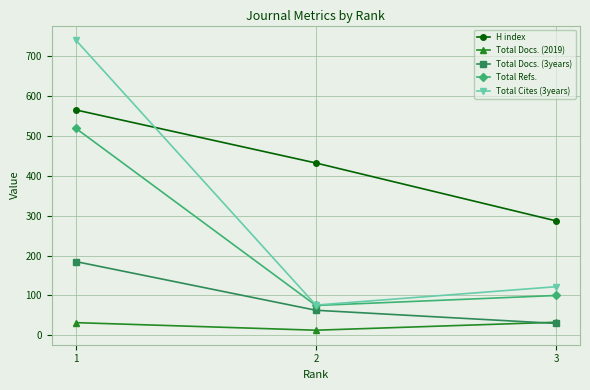

What is the smallest value displayed?

13